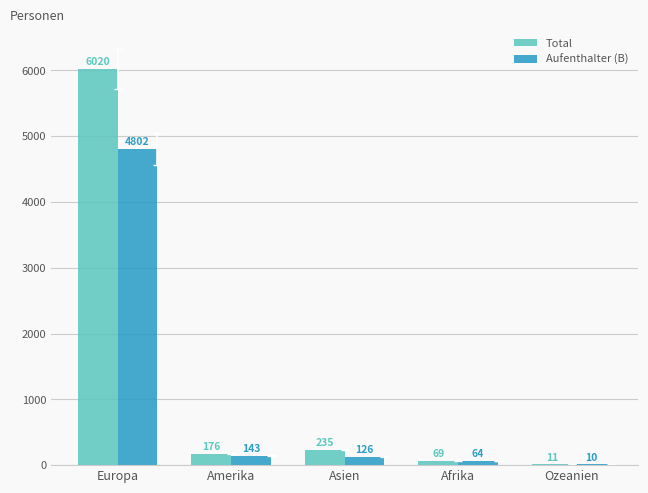

The value of Aufenthalter (B) at Asien is 126. True or false?

True